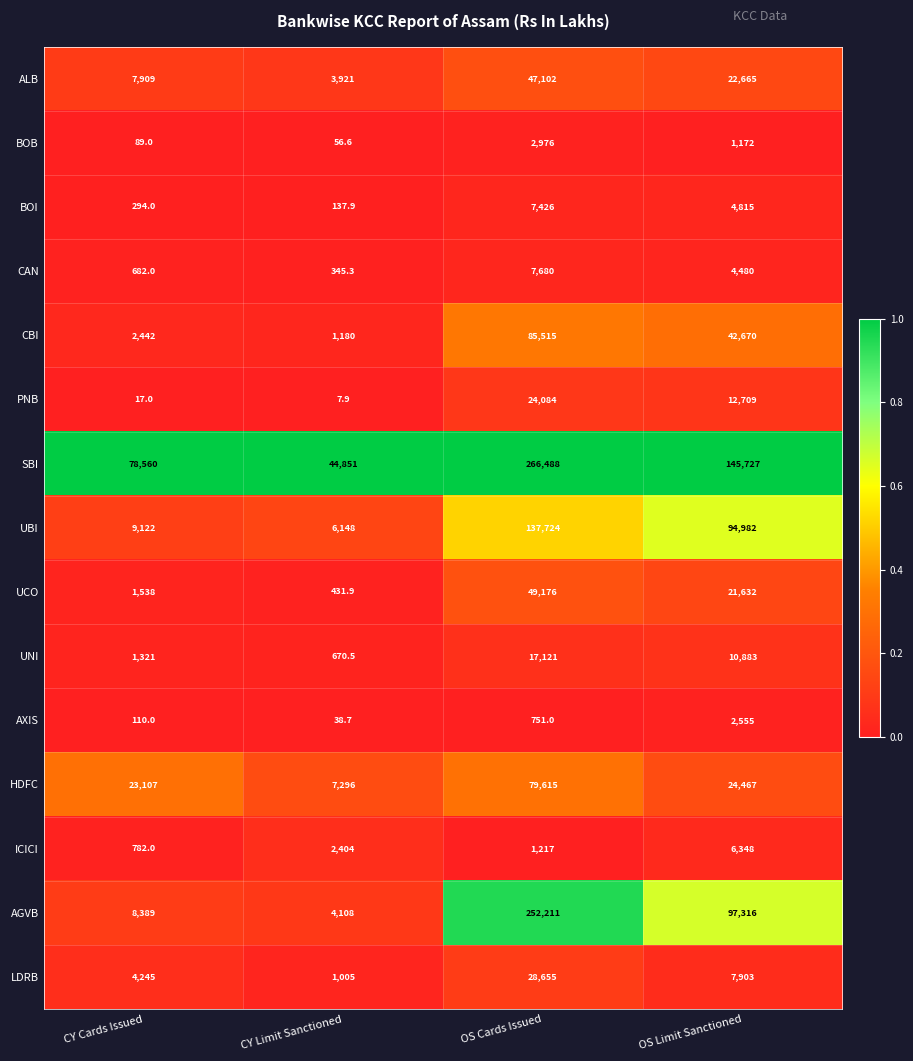

How many series are shown in this chart?

15